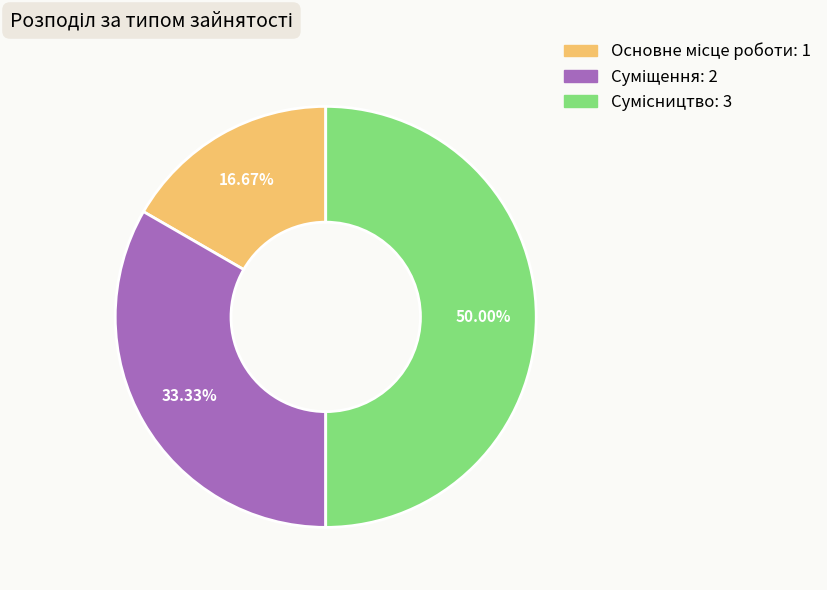

Count the number of slices in the pie.

3